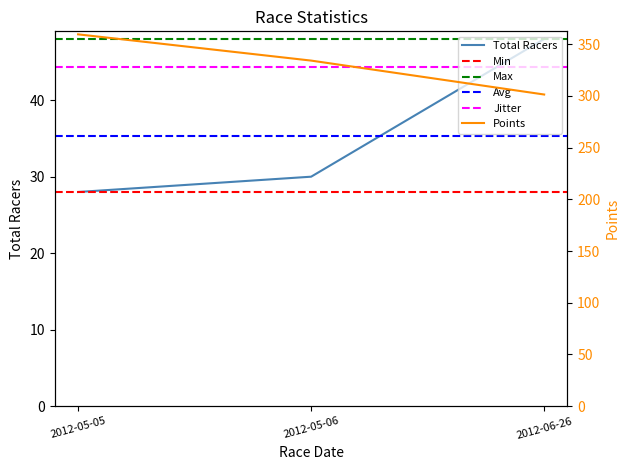

What is the total value across all series at 2012-06-26?

349.4